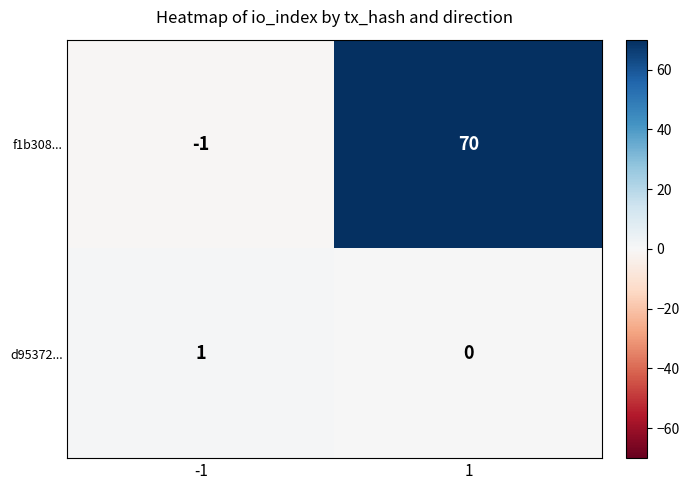

True or false: f1b308... has a value of -1 at -1.

True